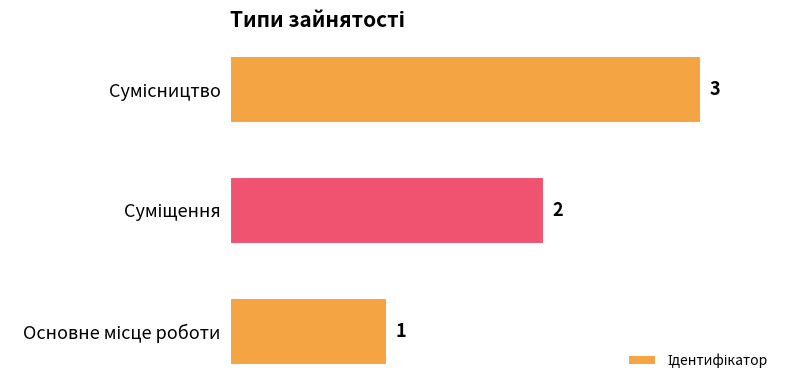

What is the sum of all values?

6